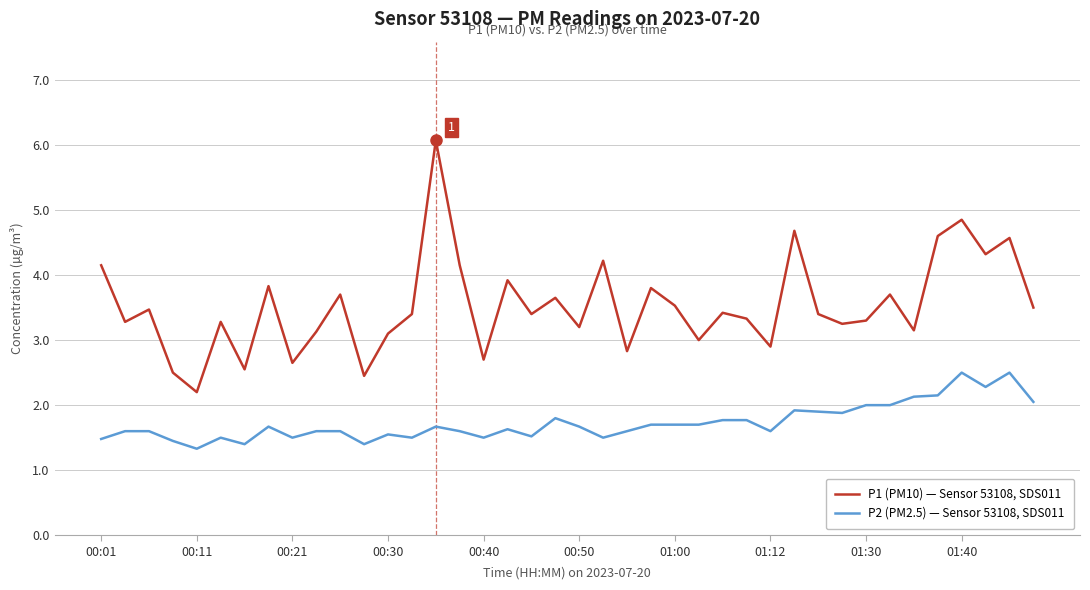

What are all the series names shown in the legend?

P1 (PM10) — Sensor 53108, SDS011, P2 (PM2.5) — Sensor 53108, SDS011